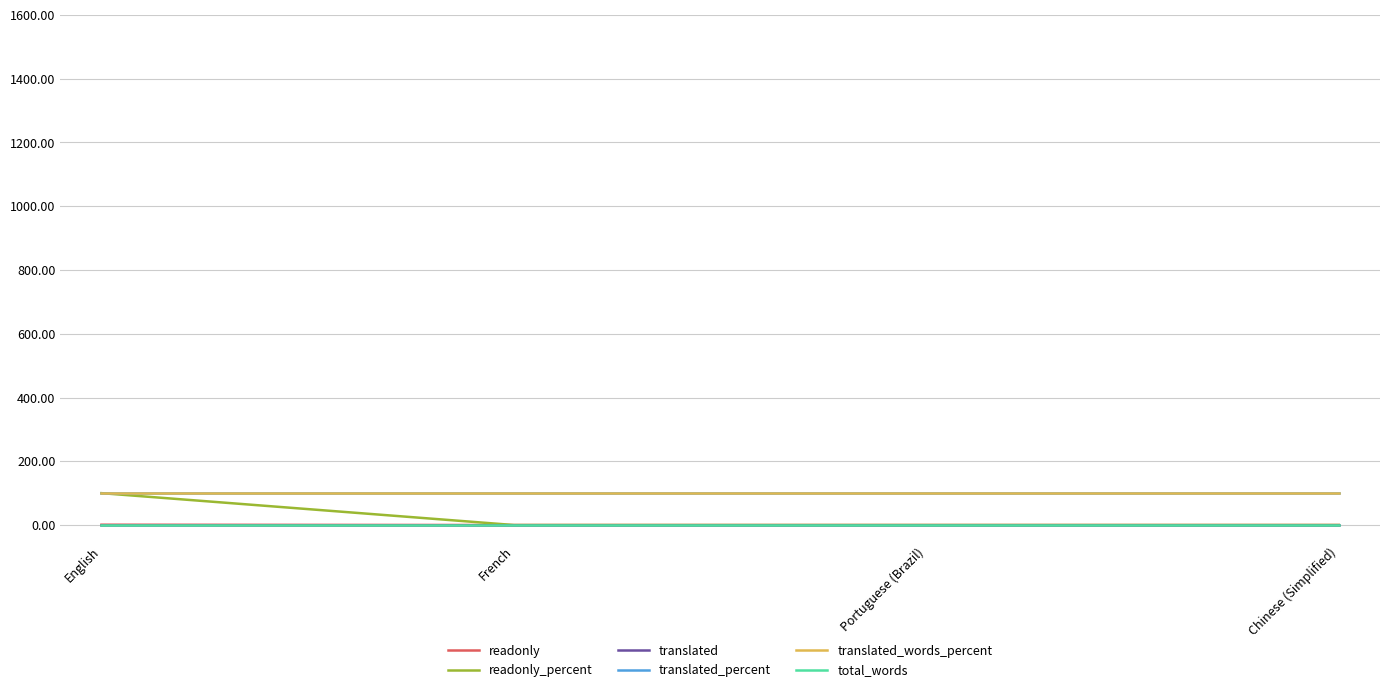

Which series has the largest total across all categories?

translated_percent